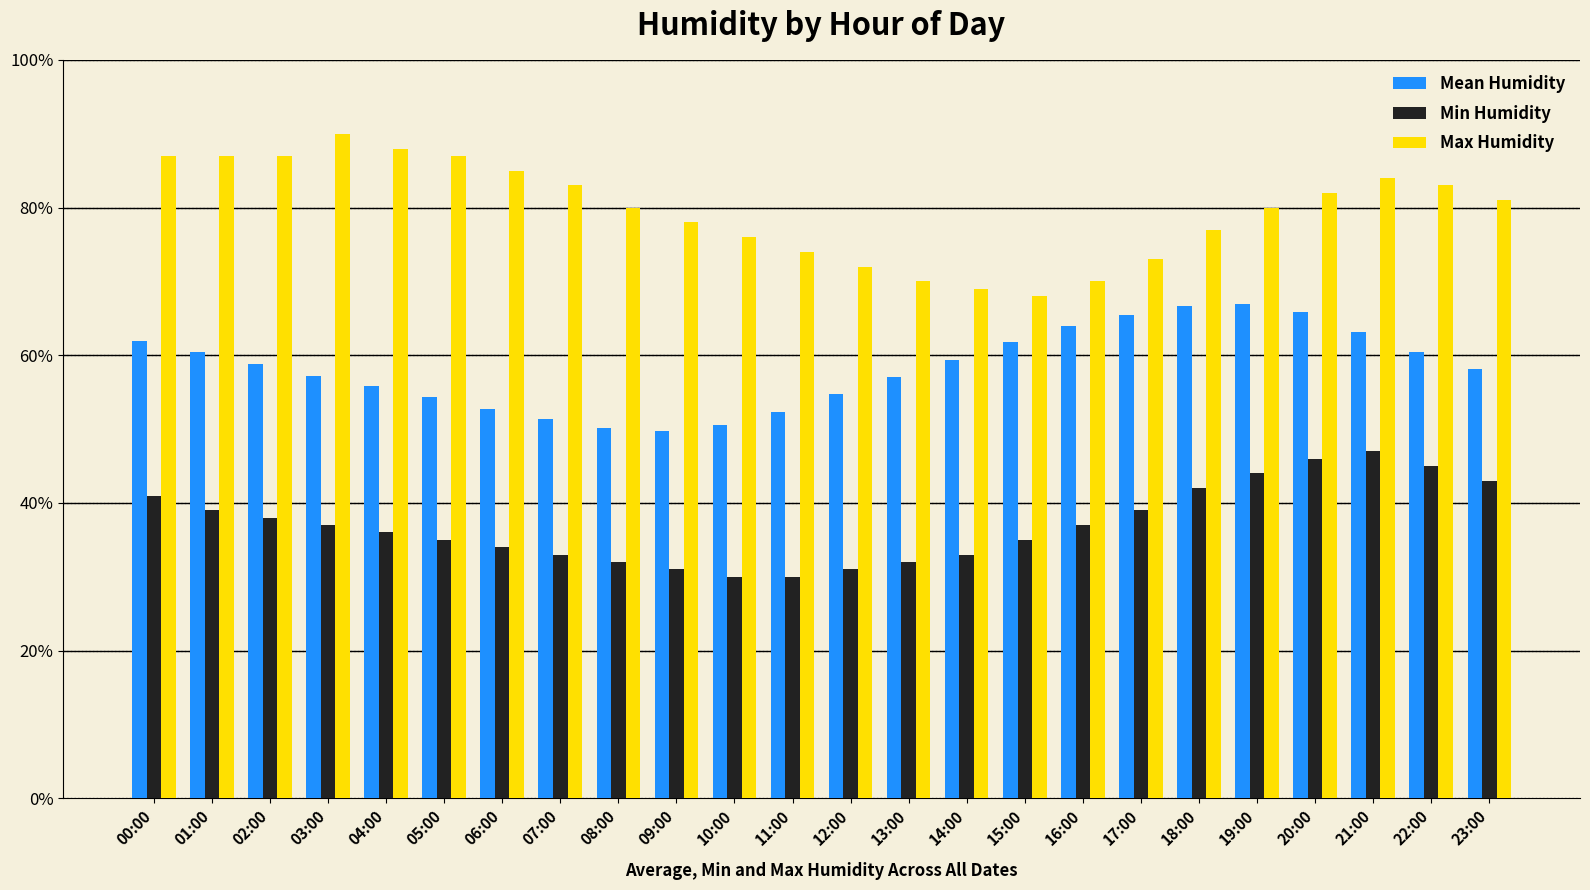

What is the value of the Min Humidity bar at the 14th from the left?

32.0